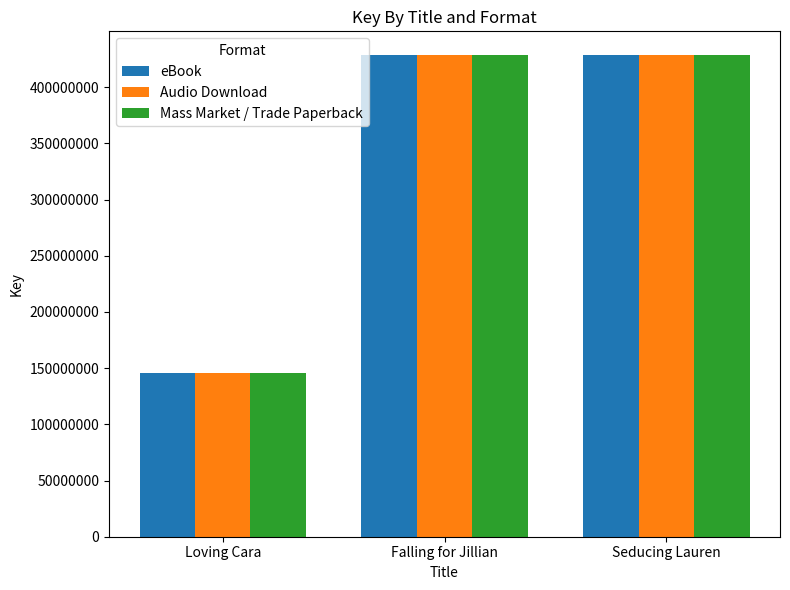

What is the label of the 1st bar from the right?

Seducing Lauren